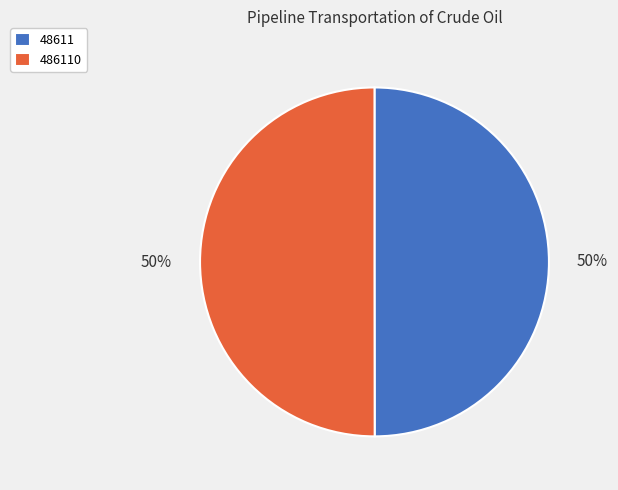

How many segments does this pie chart have?

2